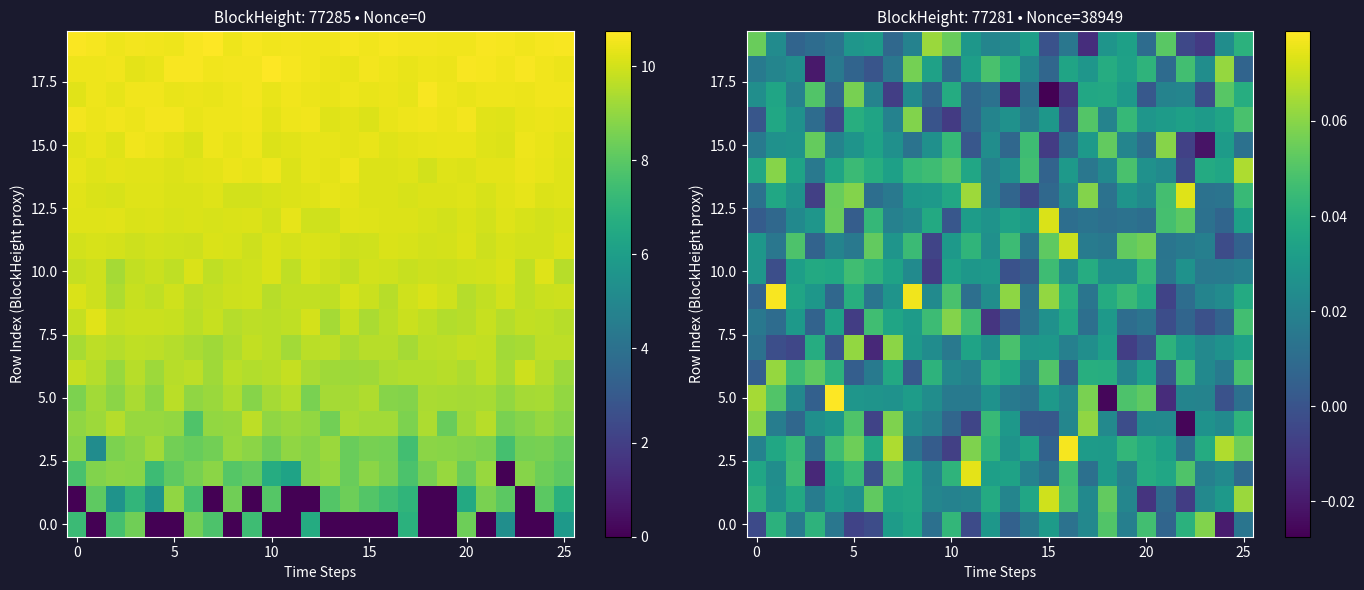

Which category has the lowest value across all series?

15